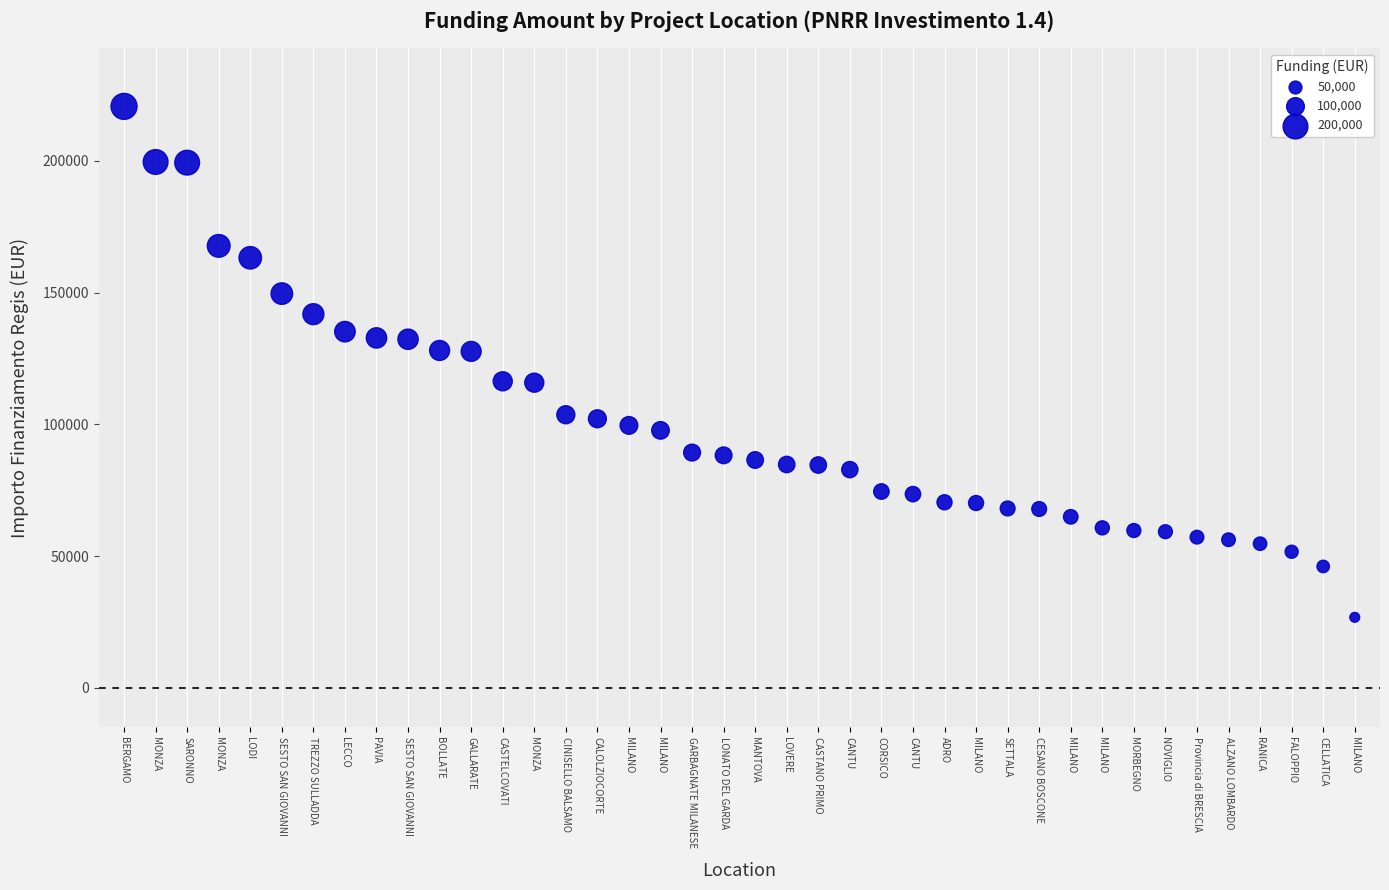

What is the range of Y values (max minus min)?

193933.1